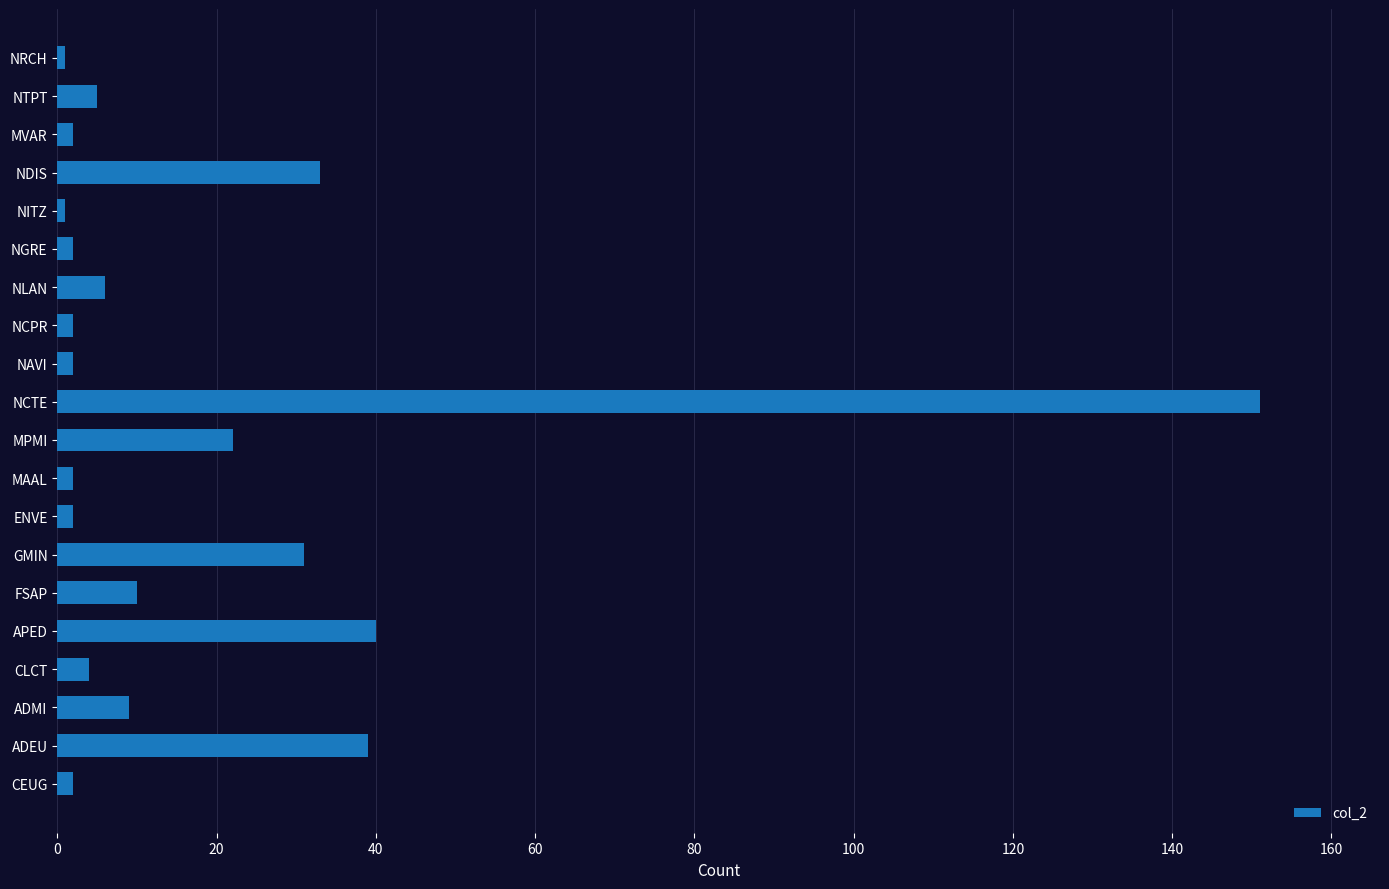

What is the minimum value shown in the chart?

1